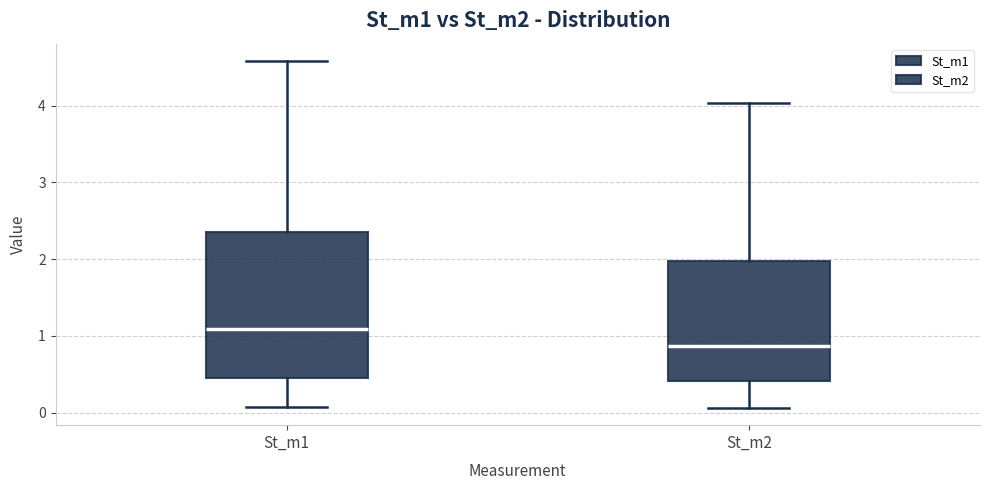

Comparing the boxes themselves (not the whiskers), which one is the tallest?

St_m1